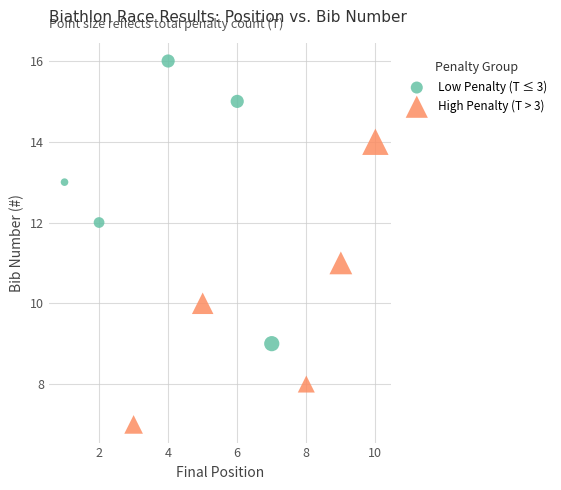

Which series contains the highest Y value?

Low Penalty (T ≤ 3)